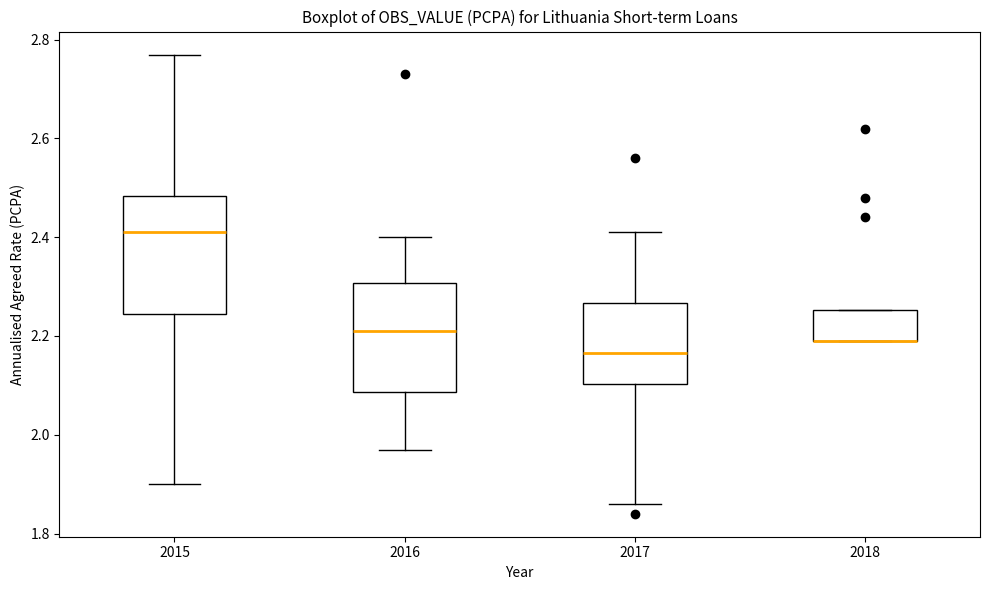

Where is the lower edge of the box at x = 2015 on the y-axis? The values are not printed on the chart, so give them approximately, as read against the axis.

2.24